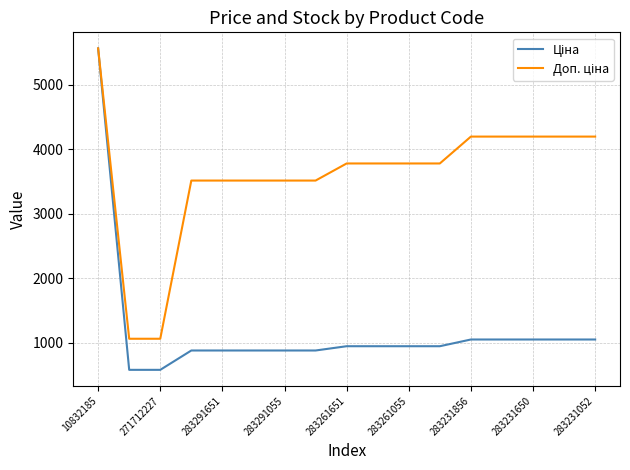

What is the greatest value displayed?

5560.3